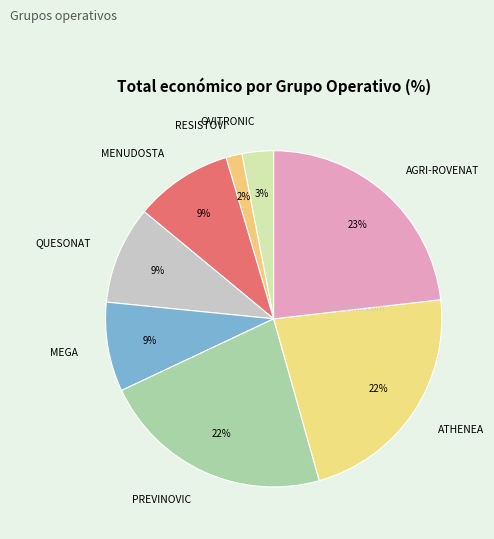

Count the number of slices in the pie.

8